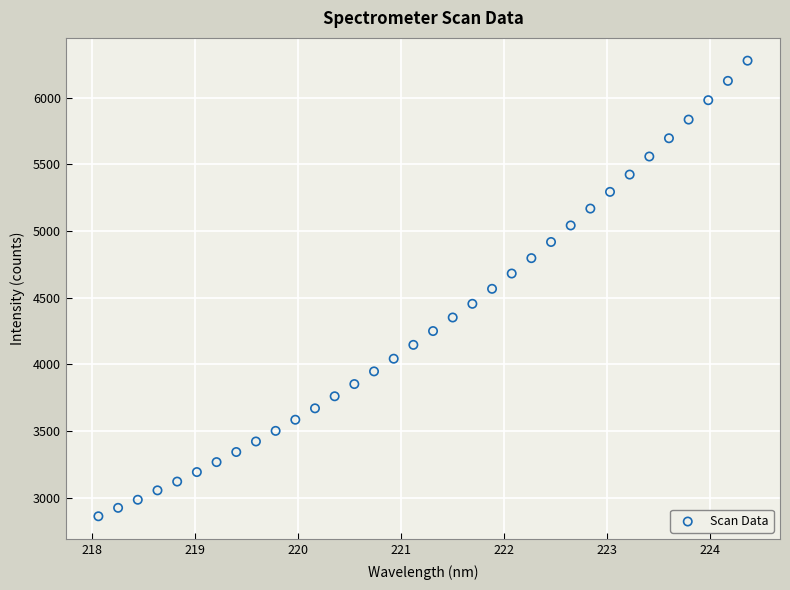

What is the range of X values (max minus min)?

6.3